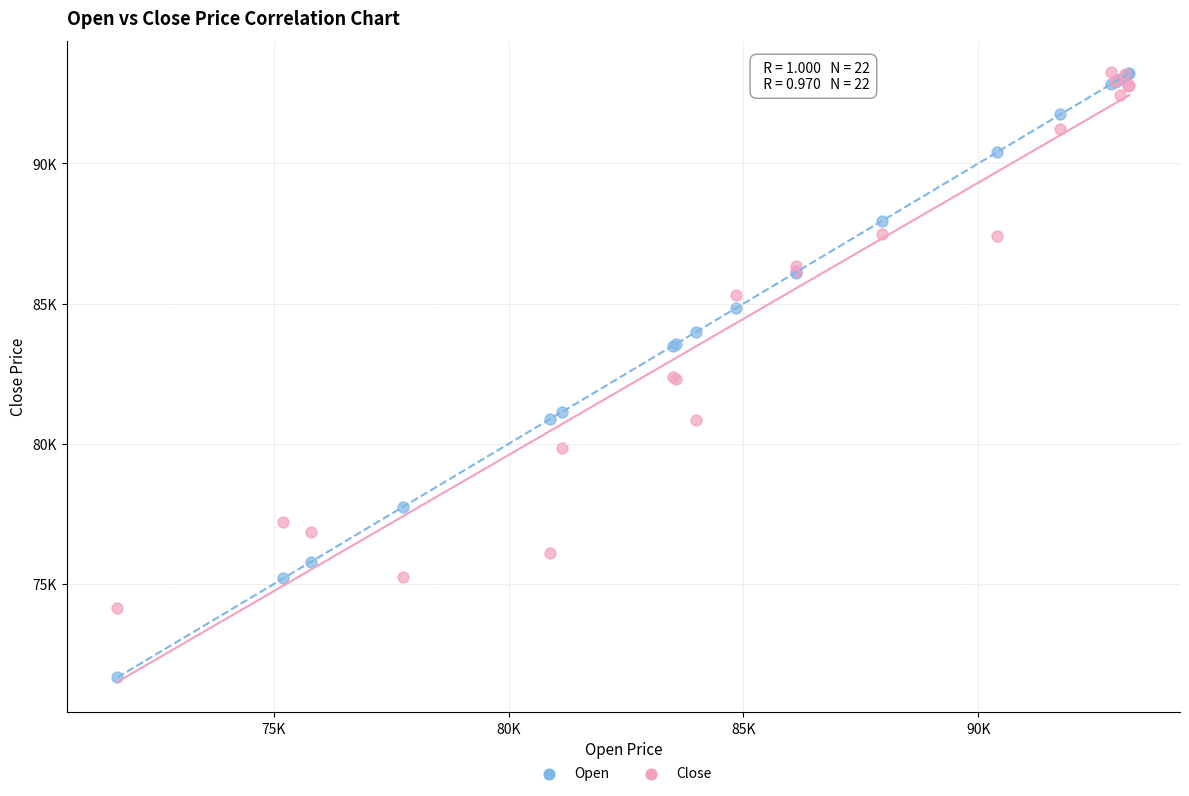

What are all the series names shown in the legend?

Open, Close